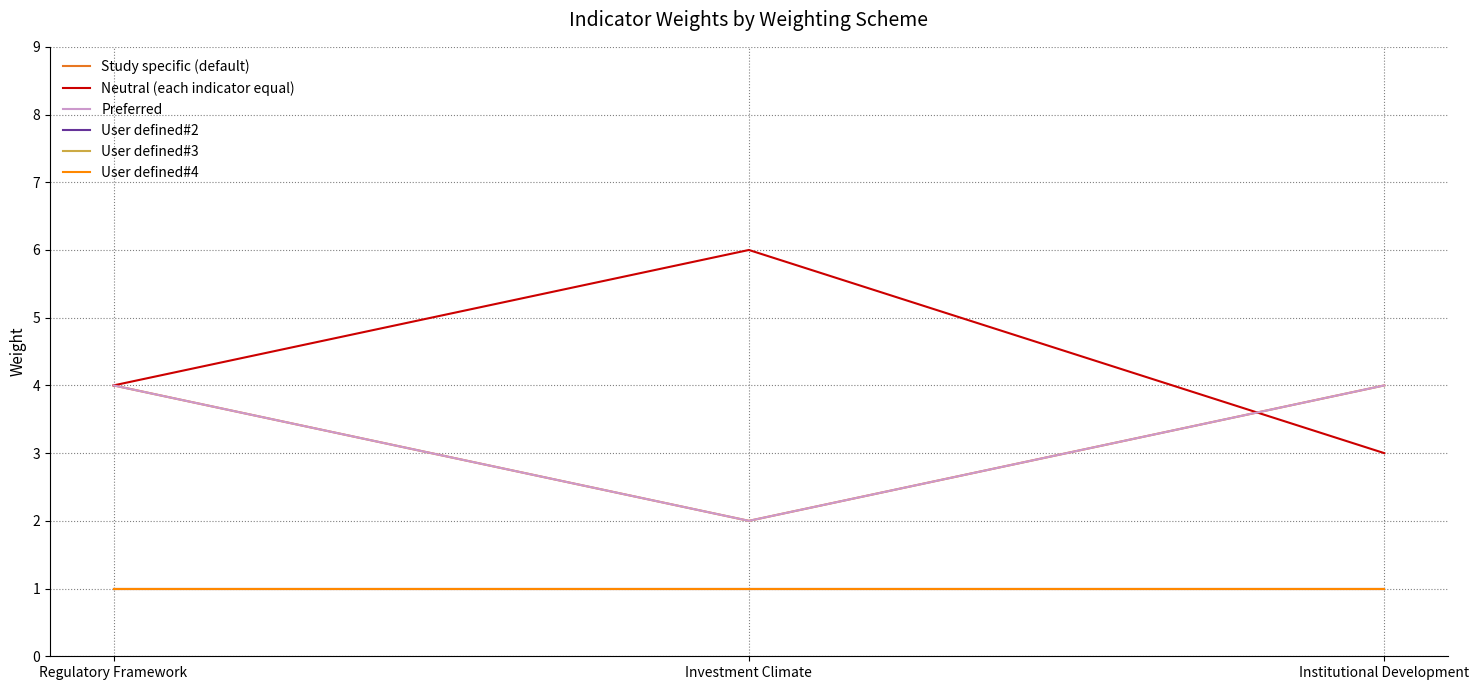

Does the chart display data point markers on the line(s)?

No